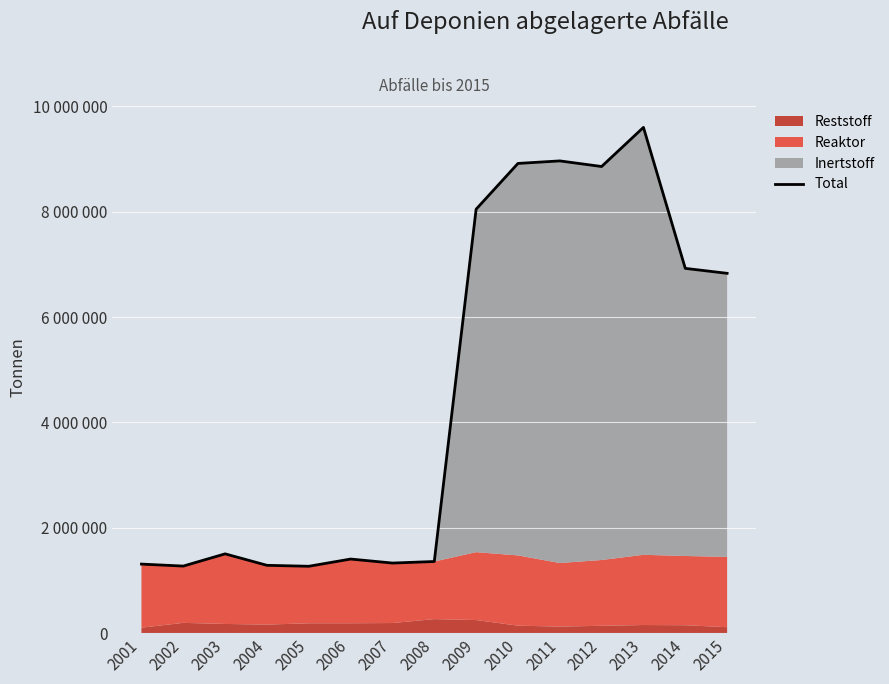

How many values exceed 1503848?

7